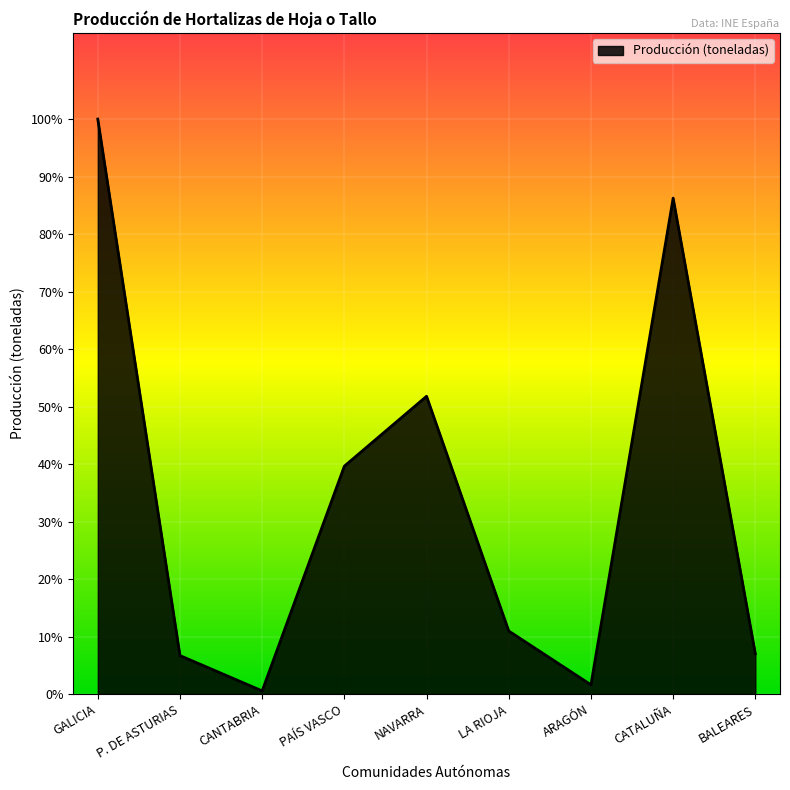

At which category does the data reach its first local valley?

CANTABRIA